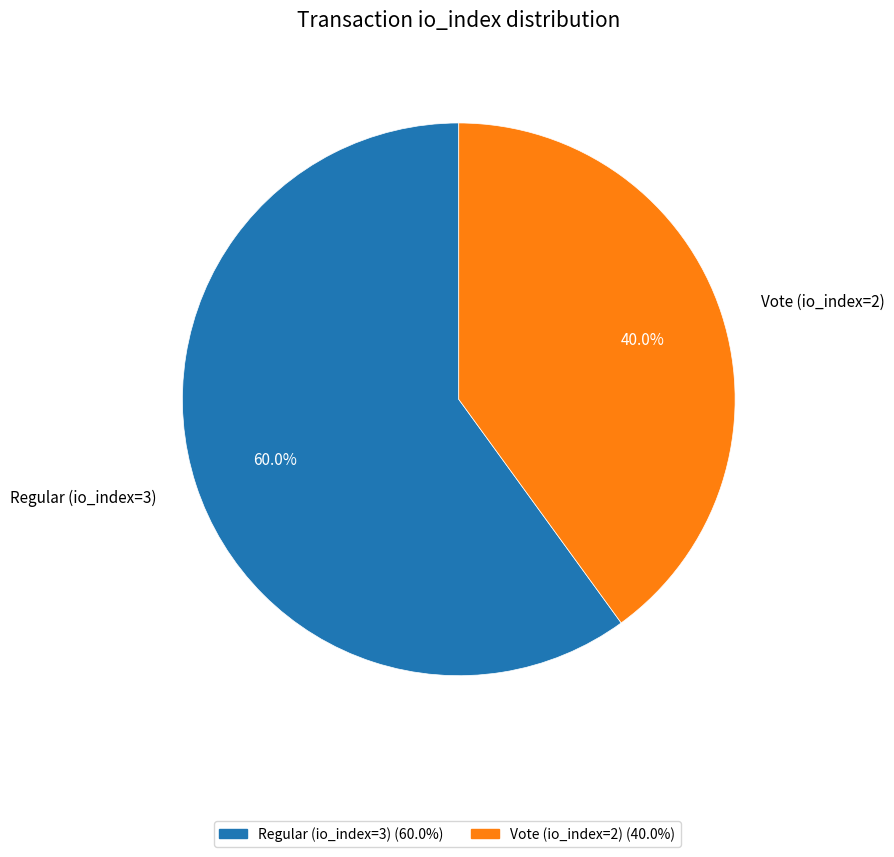

Combined, do Regular (io_index=3) and Vote (io_index=2) account for over 50%?

Yes